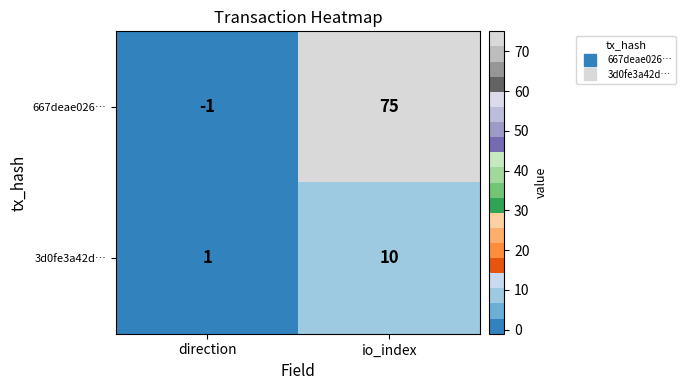

What is the highest value of the 3d0fe3a42d… series?

10